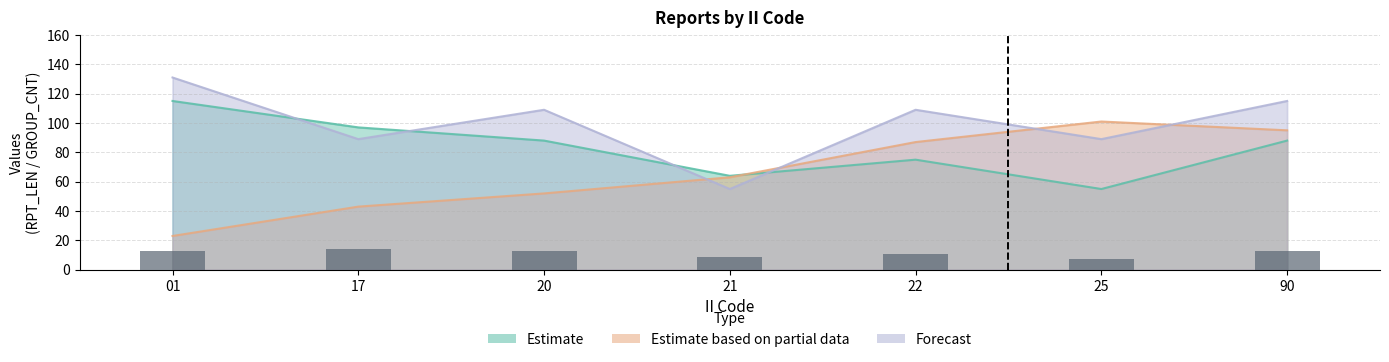

The chart shows a value of 19 at 20. True or false?

False